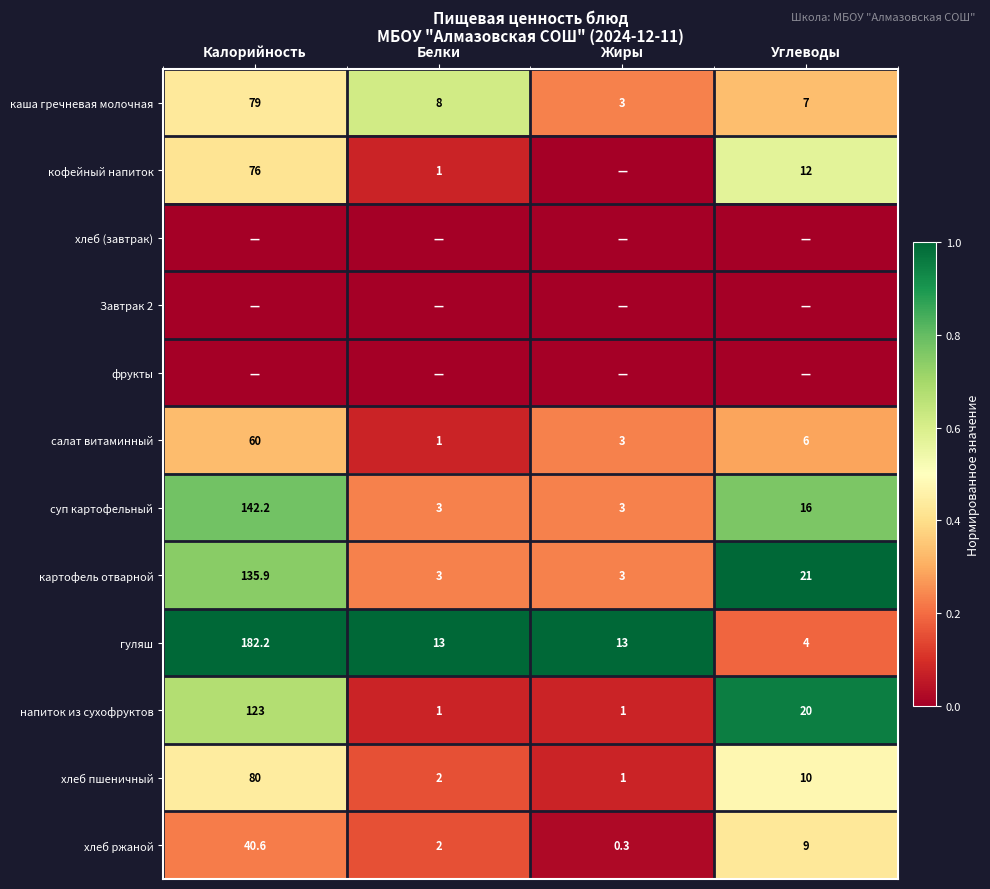

Which has a higher value, Калорийность or Углеводы?

Калорийность